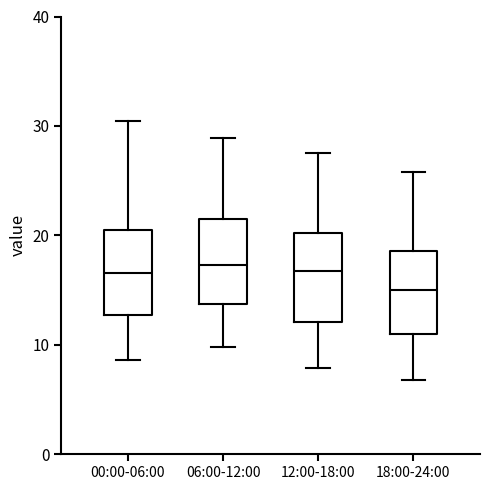

Where is the lower edge of the box for 06:00-12:00 on the y-axis? The values are not printed on the chart, so give them approximately, as read against the axis.

14